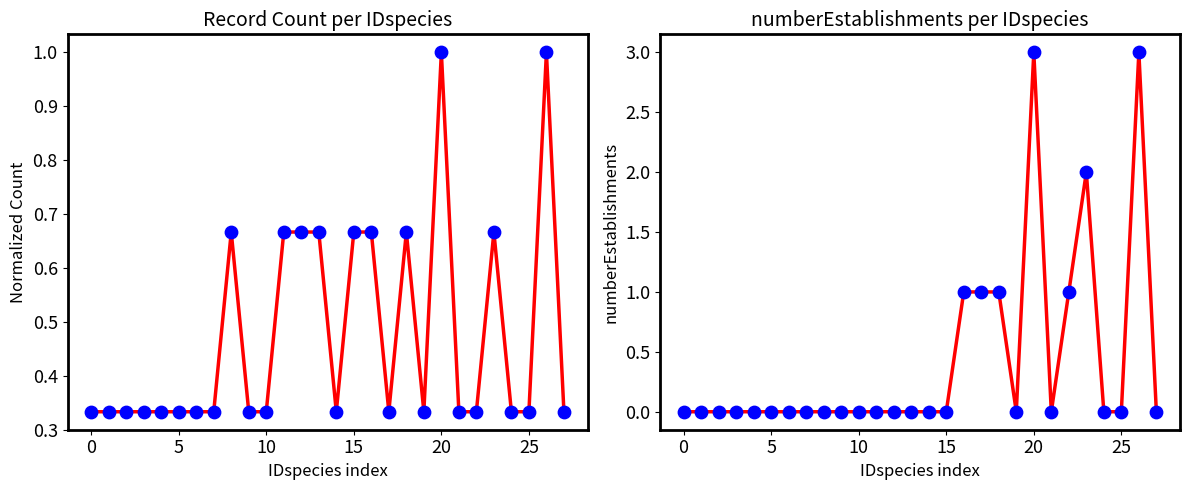

Which series has the largest total across all categories?

Record Count (normalized)